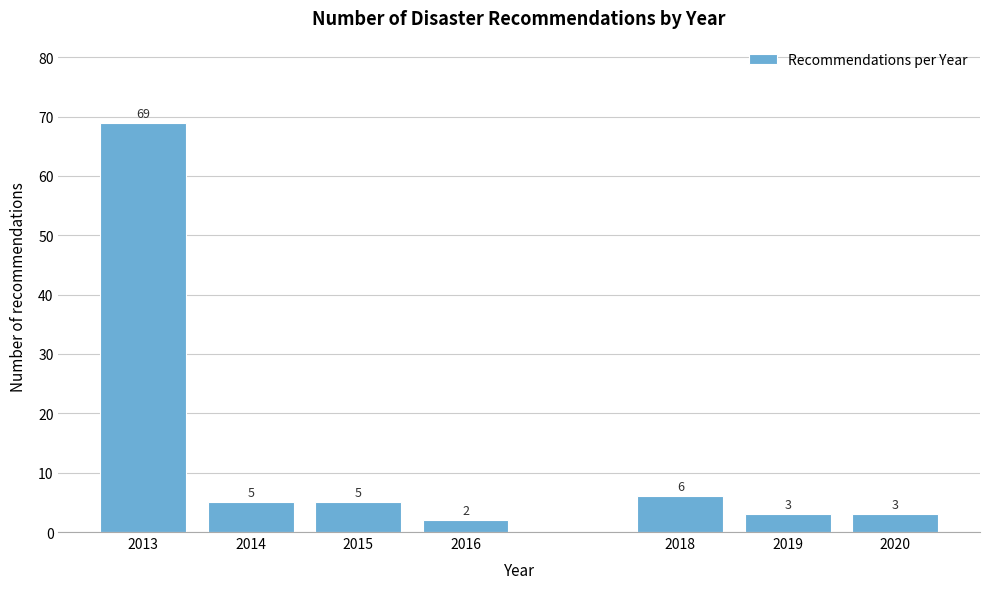

Reading left to right, extract all data points from this chart.

69	5	5	2	6	3	3